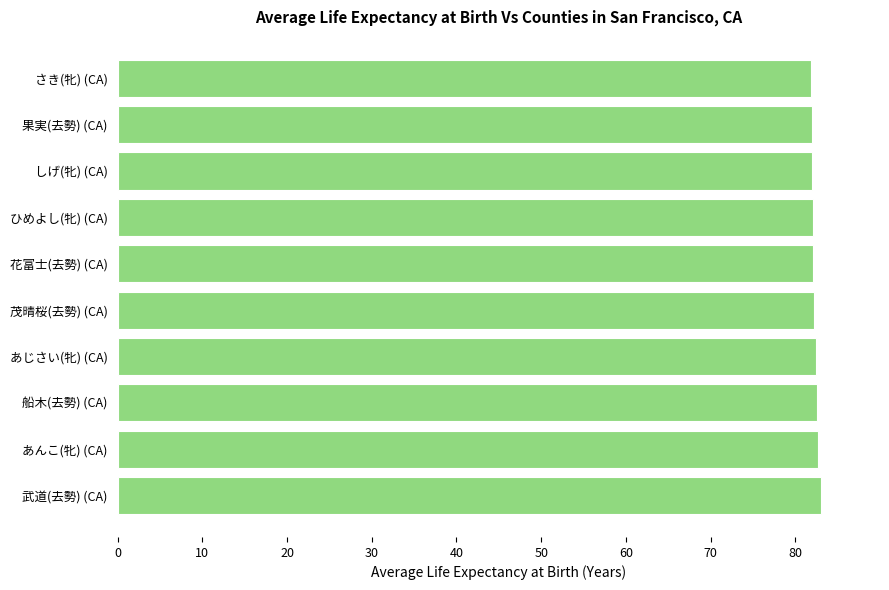

True or false: the data shows 24.9 at ひめよし(牝) (CA).

False